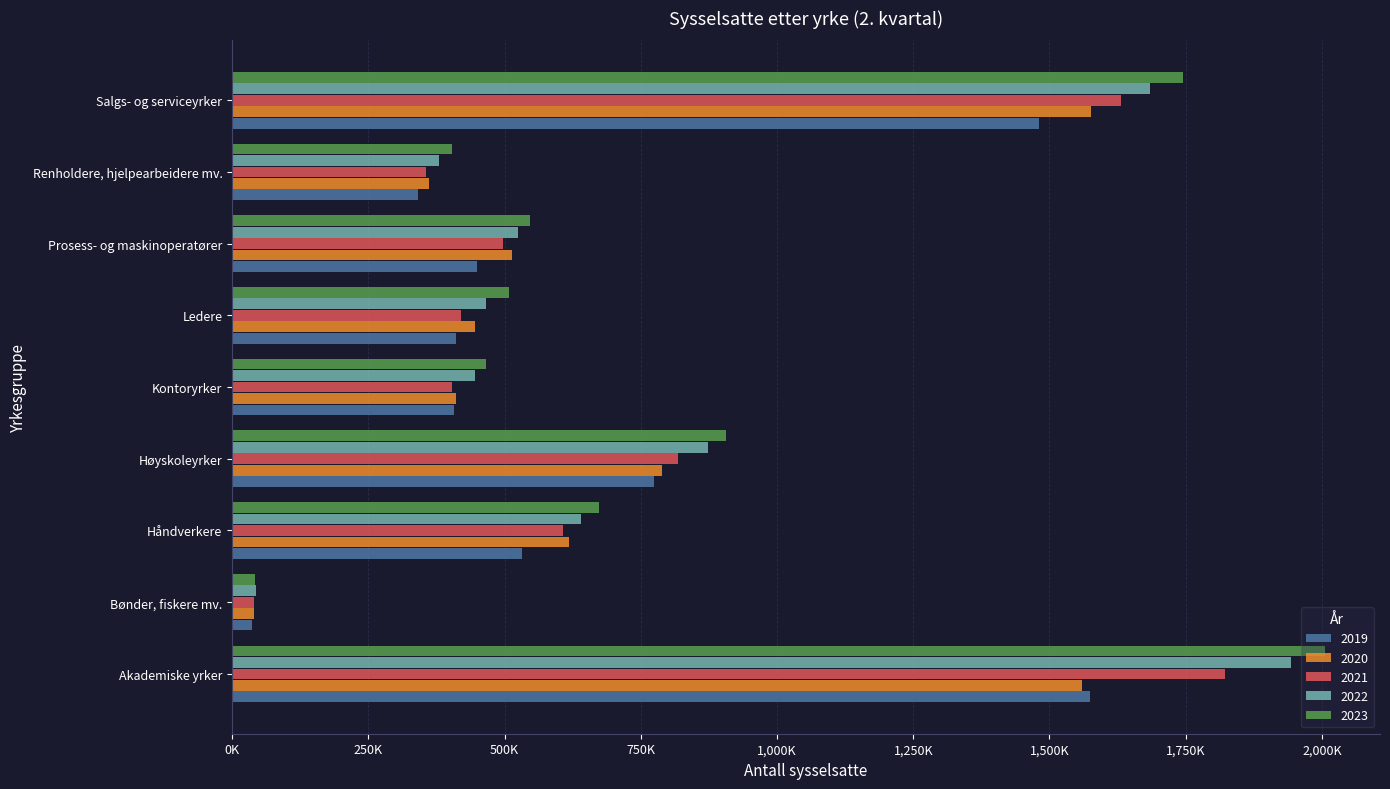

What are all the series names shown in the legend?

2019, 2020, 2021, 2022, 2023